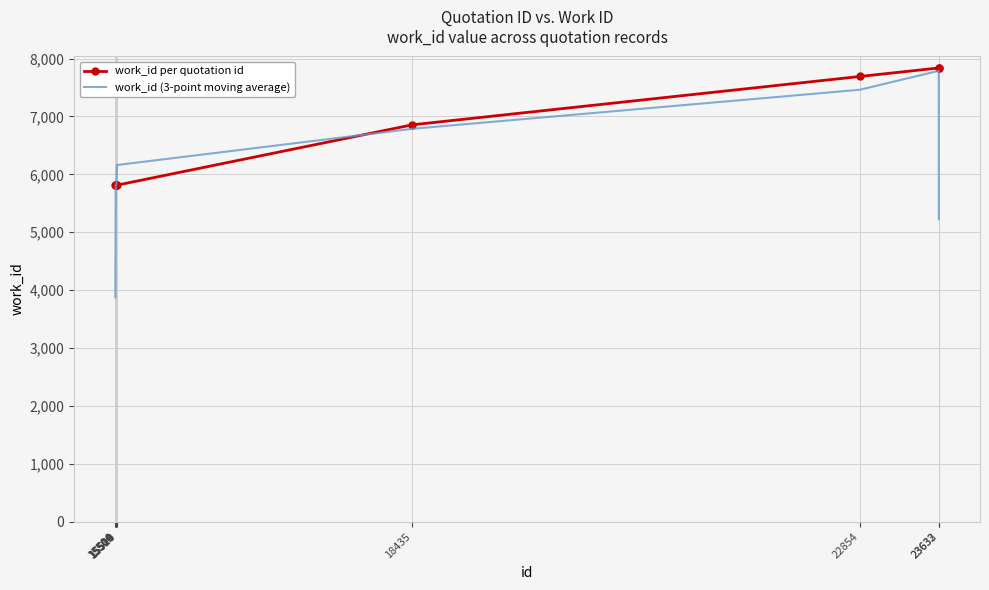

What is the minimum value for work_id (3-point moving average)?

3875.3